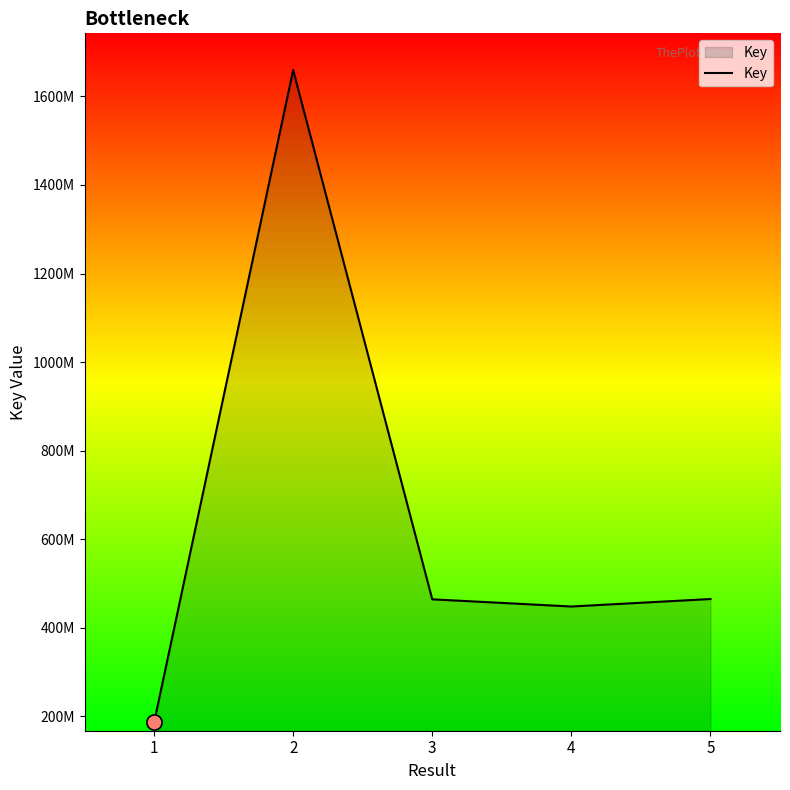

Does the chart have visible grid lines?

No